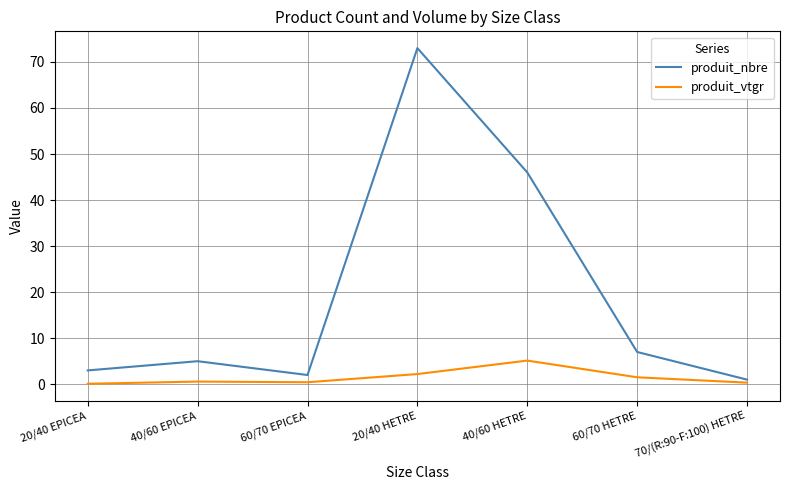

At how many categories does at least one series exceed 35?

2